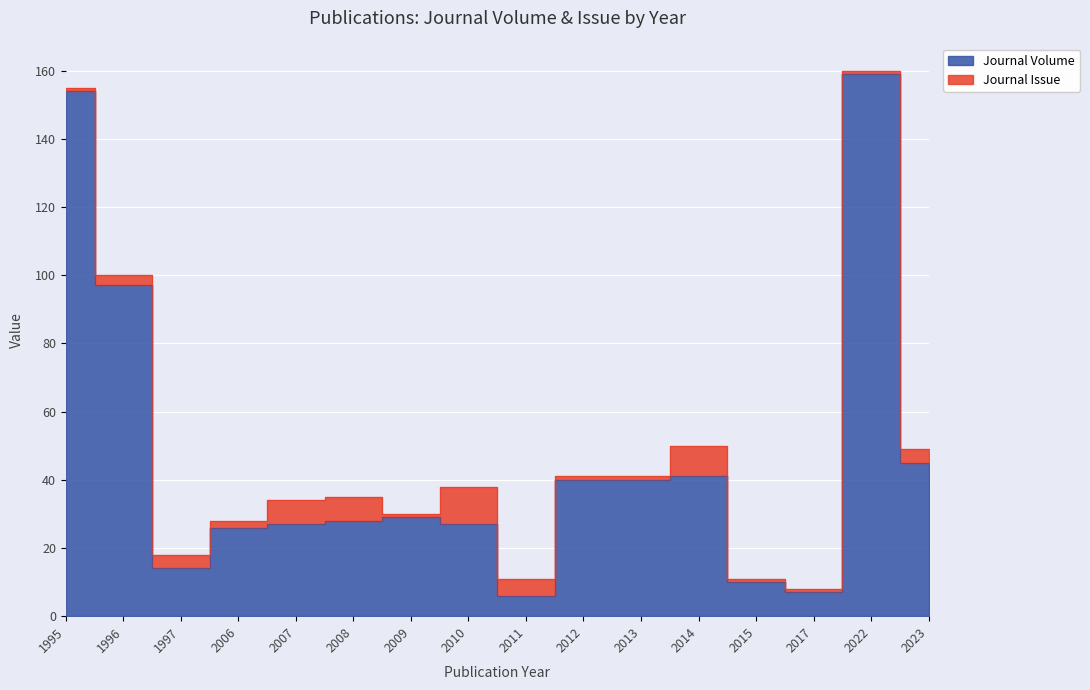

Where is the data nearest to the value 82?

1996